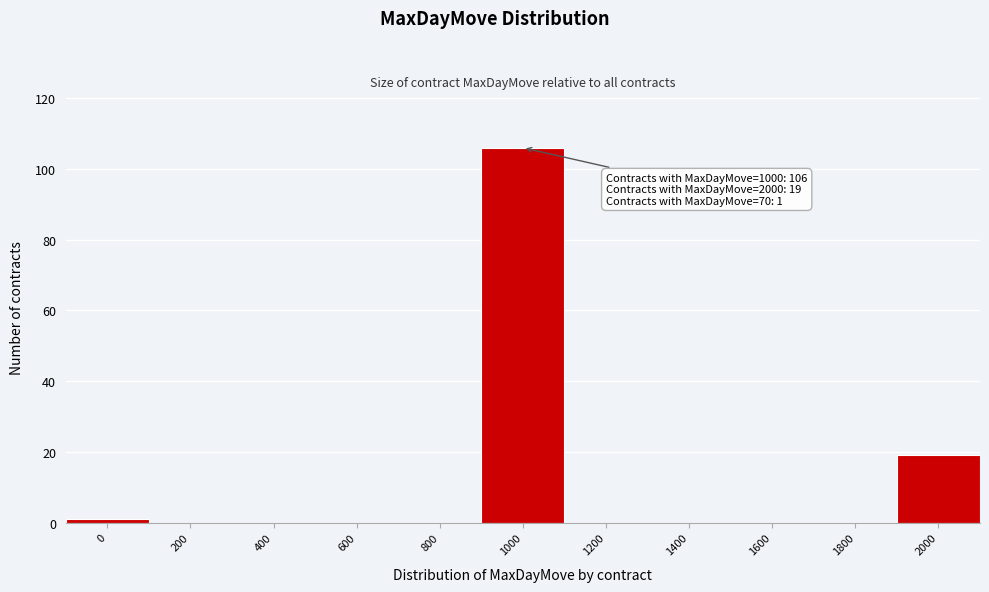

Reading right to left, extract all data points from this chart.

2000=19	1800=0	1600=0	1400=0	1200=0	1000=106	800=0	600=0	400=0	200=0	0=1